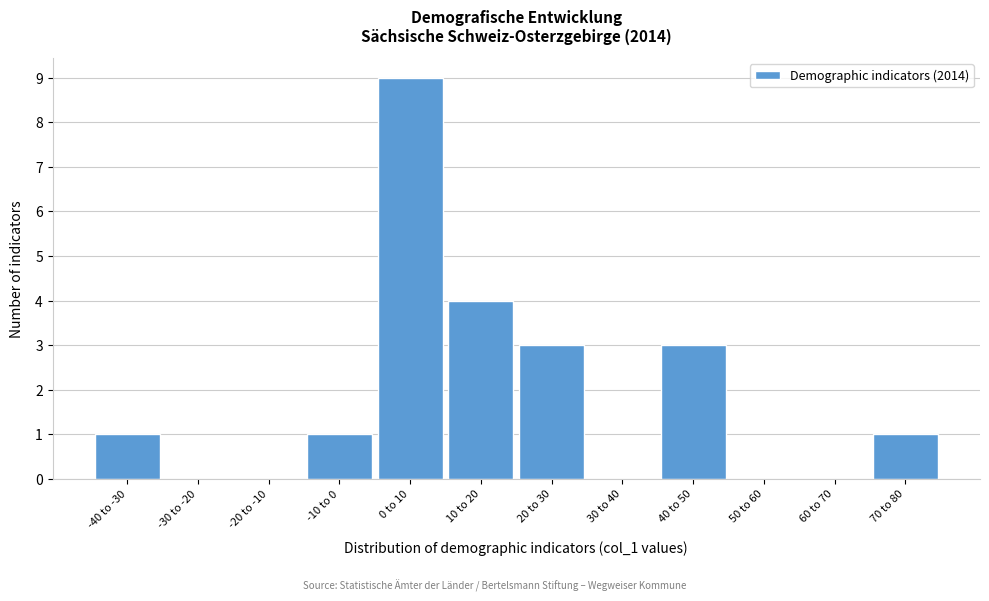

Reading left to right, transcribe all the data shown in this chart.

-40 to -30=1	-30 to -20=0	-20 to -10=0	-10 to 0=1	0 to 10=9	10 to 20=4	20 to 30=3	30 to 40=0	40 to 50=3	50 to 60=0	60 to 70=0	70 to 80=1